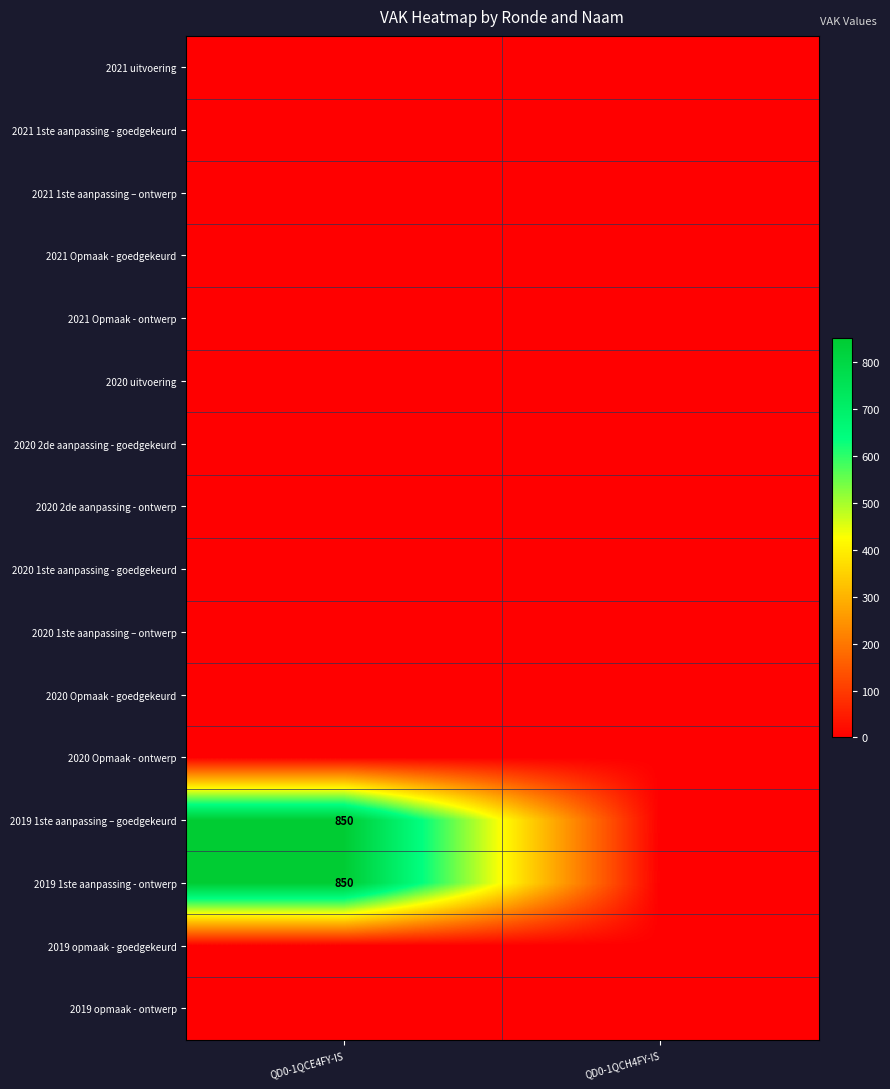

True or false: 2019 opmaak - ontwerp has a value of 0 at QD0-1QCH4FY-IS.

True